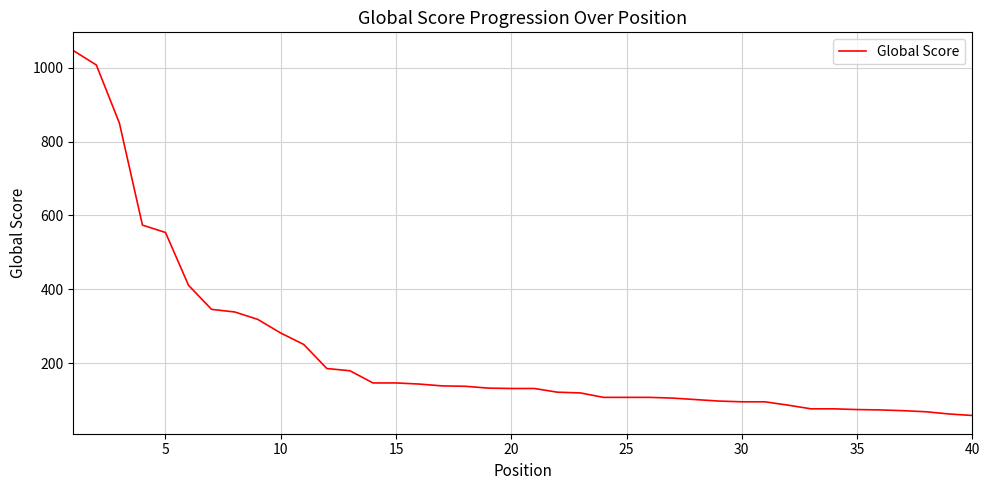

What is the difference between the maximum and minimum values?

987